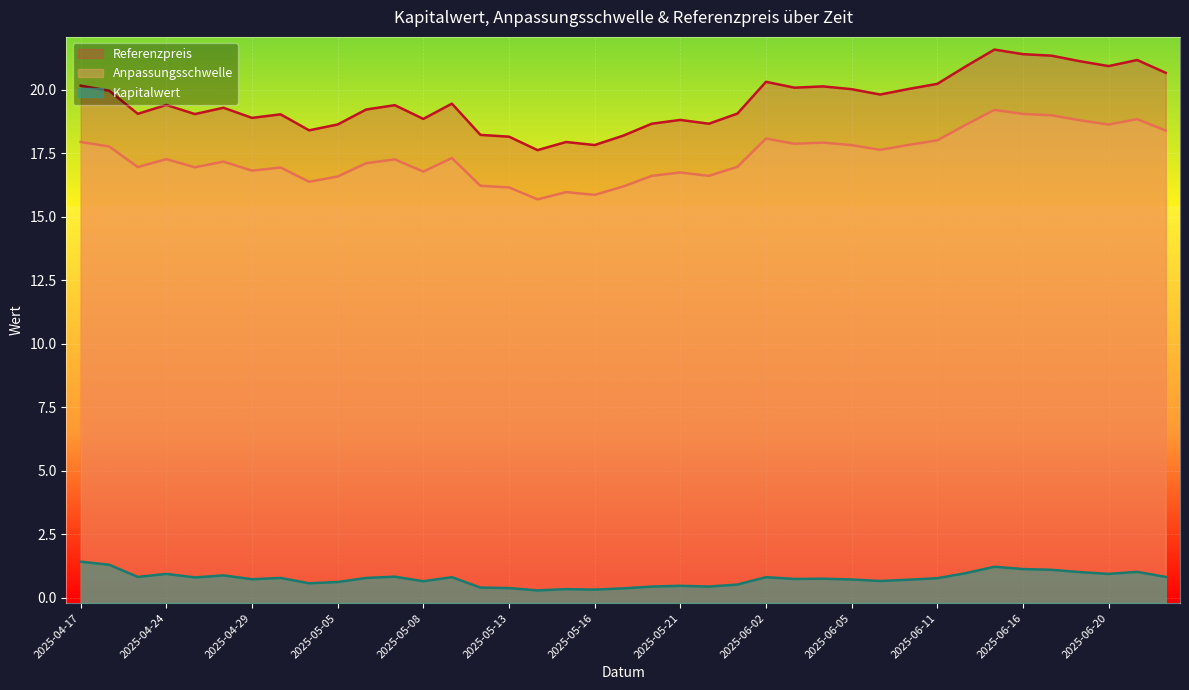

What is the maximum value shown in the chart?

21.6